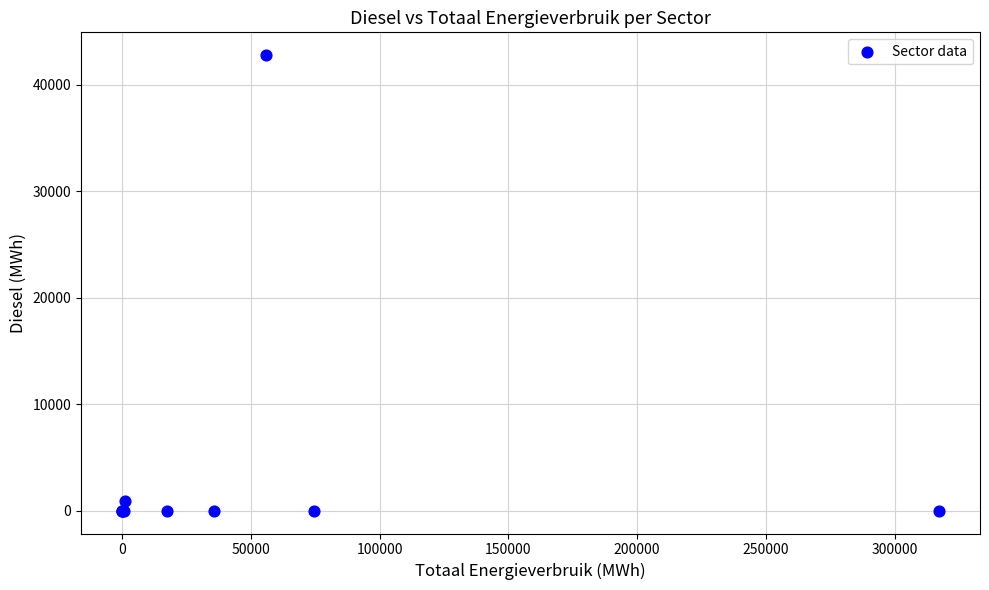

What Y value in the scatter plot is closest to 21398?

959.1